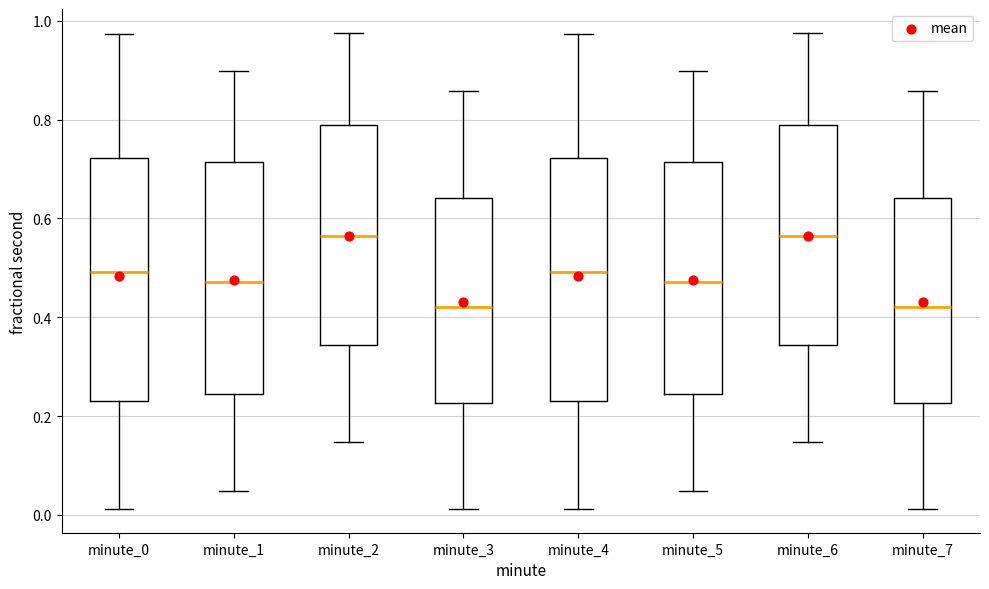

Reading left to right, transcribe this box plot: for each box, give where its median line is, the range the box spans, and where its two whiskers end, as read against the y-axis. The values are not printed on the chart, so give them approximately, as read against the axis.

minute_0: median 0.50, box 0.24 to 0.72, whiskers 0.02 to 0.98
minute_1: median 0.48, box 0.24 to 0.72, whiskers 0.04 to 0.90
minute_2: median 0.56, box 0.34 to 0.78, whiskers 0.14 to 0.98
minute_3: median 0.42, box 0.22 to 0.64, whiskers 0.02 to 0.86
minute_4: median 0.50, box 0.24 to 0.72, whiskers 0.02 to 0.98
minute_5: median 0.48, box 0.24 to 0.72, whiskers 0.04 to 0.90
minute_6: median 0.56, box 0.34 to 0.78, whiskers 0.14 to 0.98
minute_7: median 0.42, box 0.22 to 0.64, whiskers 0.02 to 0.86